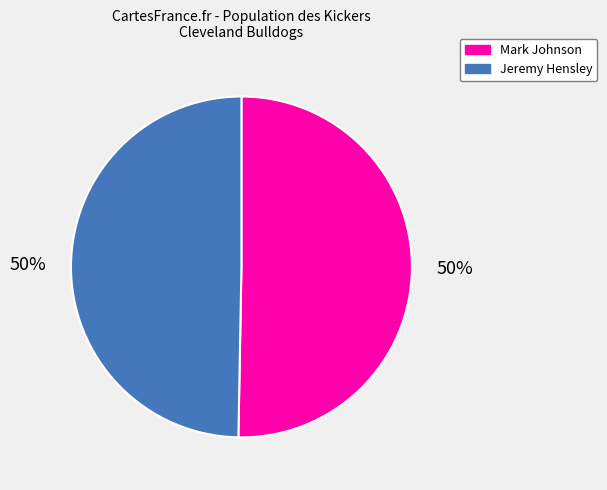

Do Jeremy Hensley and Mark Johnson together represent more than half of the pie?

Yes